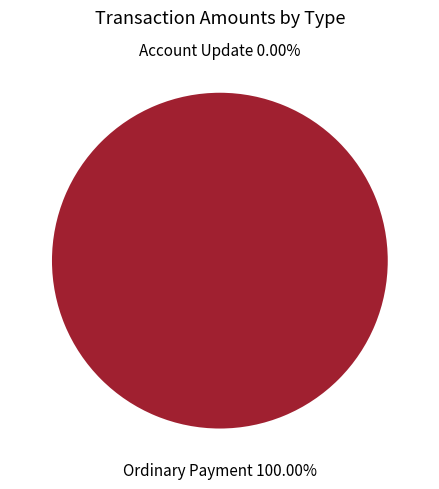

Count the number of slices in the pie.

2